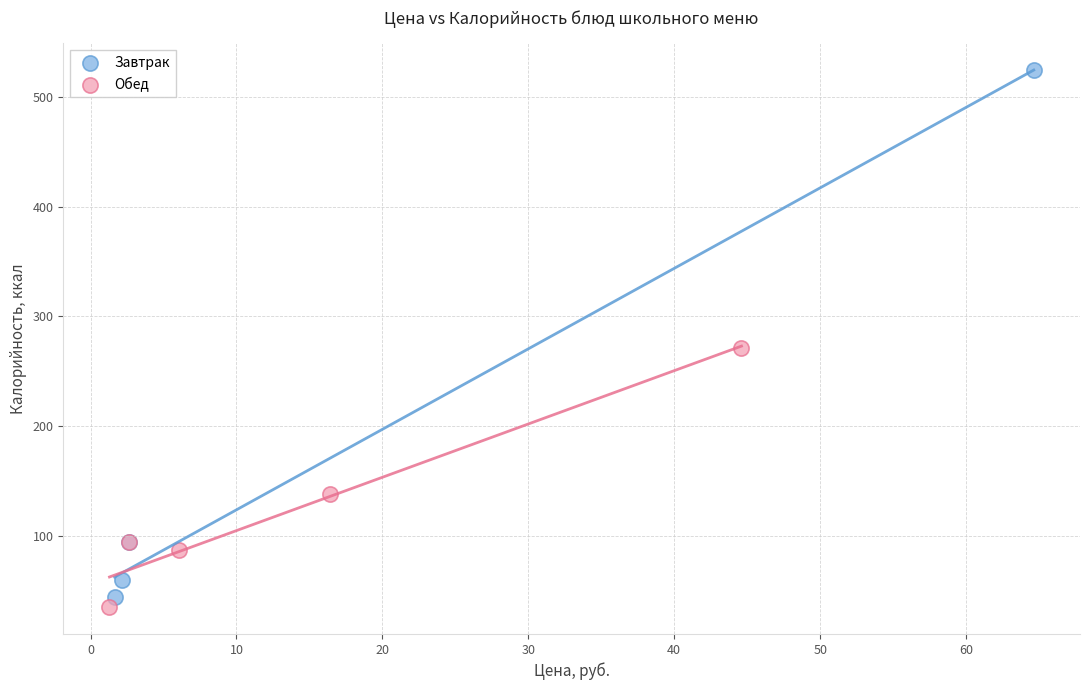

Which series reaches the maximum Y coordinate?

Завтрак